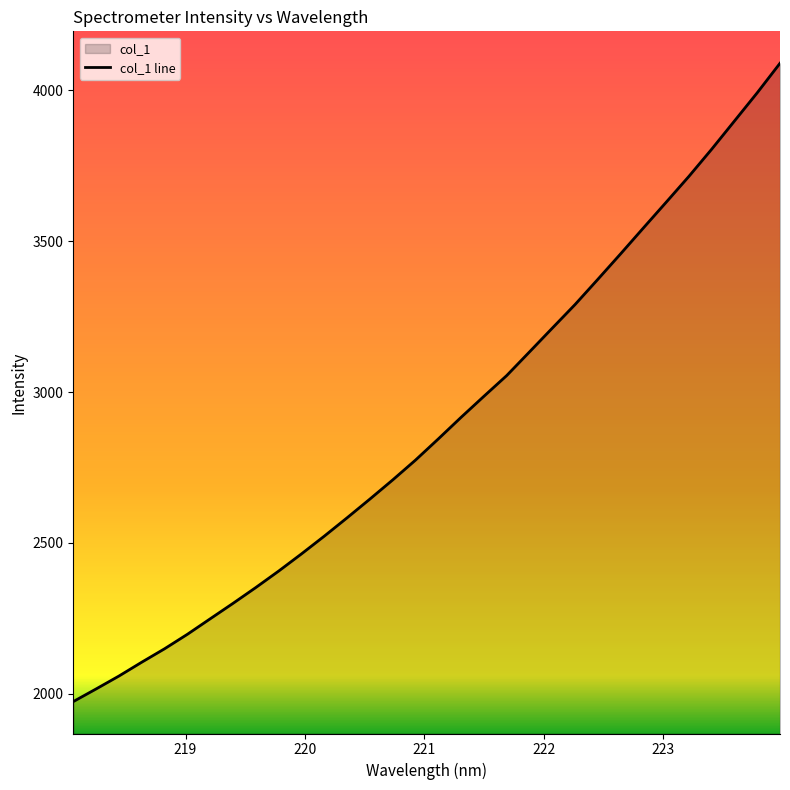

What is the maximum value shown in the chart?

4090.2